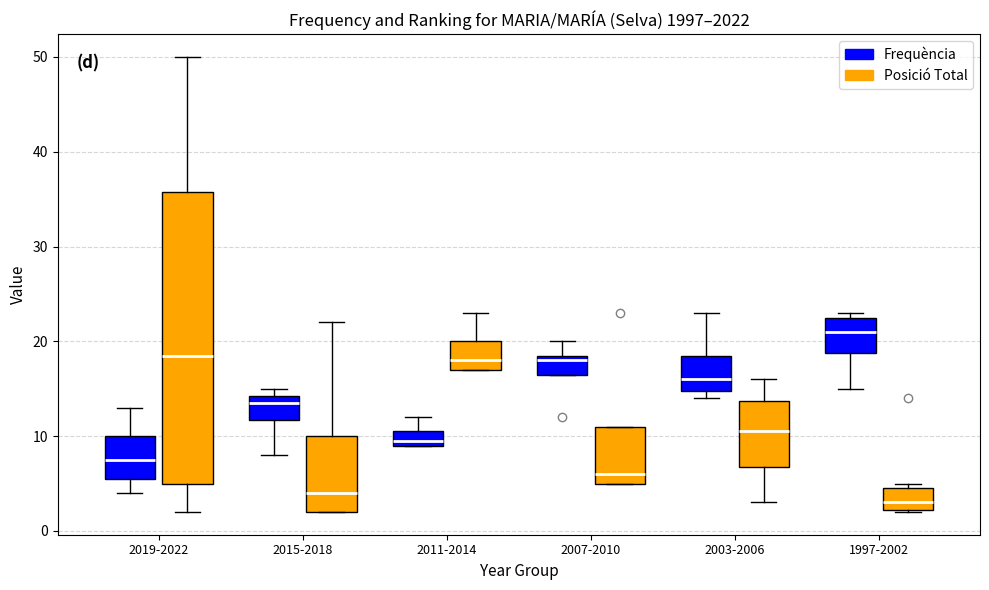

Which box is the tallest, from its lower edge to its upper edge?

2019-2022 (Posició Total)